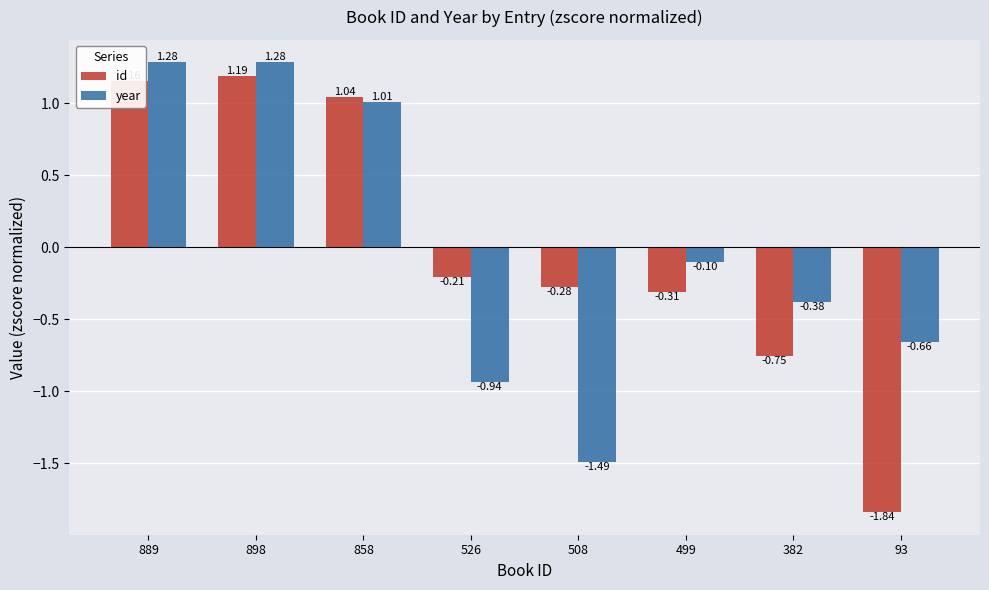

At which label does year reach its minimum?

508